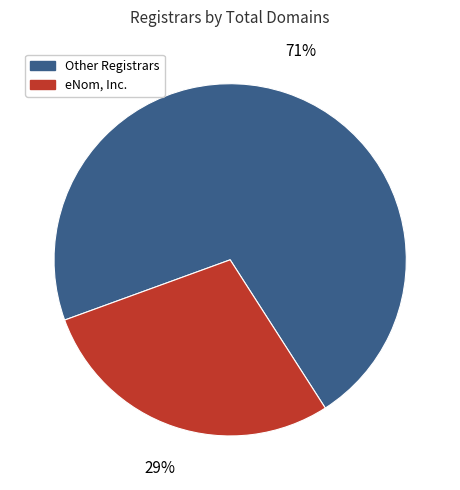

The Other Registrars slice represents 85% of the pie. True or false?

False